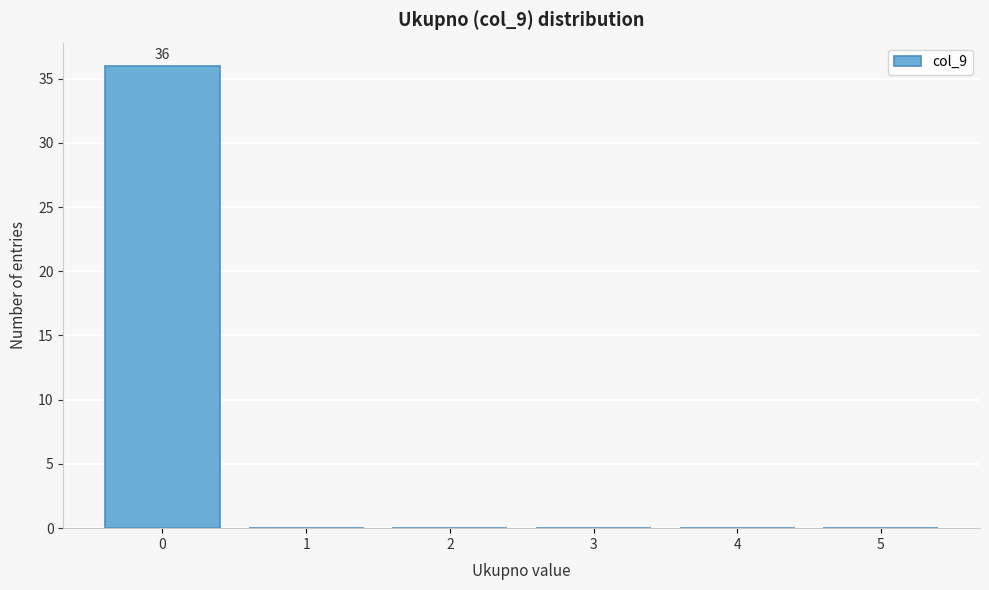

Over which range of the x-axis is the bar tallest?

-0.5 to 0.5